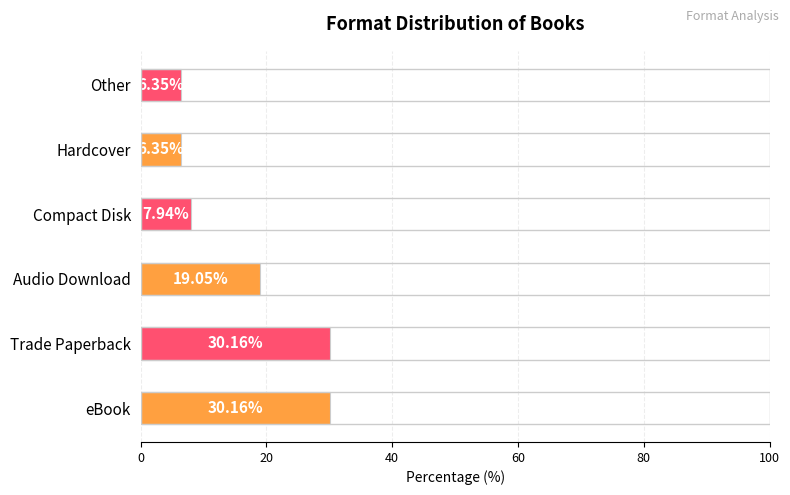

Which has a higher value, Compact Disk or eBook?

eBook